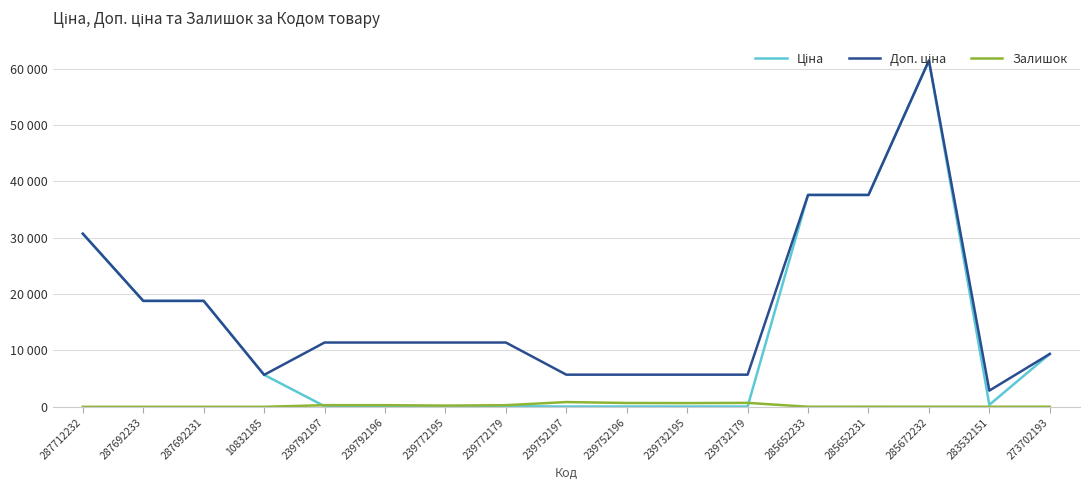

What are all the series names shown in the legend?

Ціна, Доп. ціна, Залишок